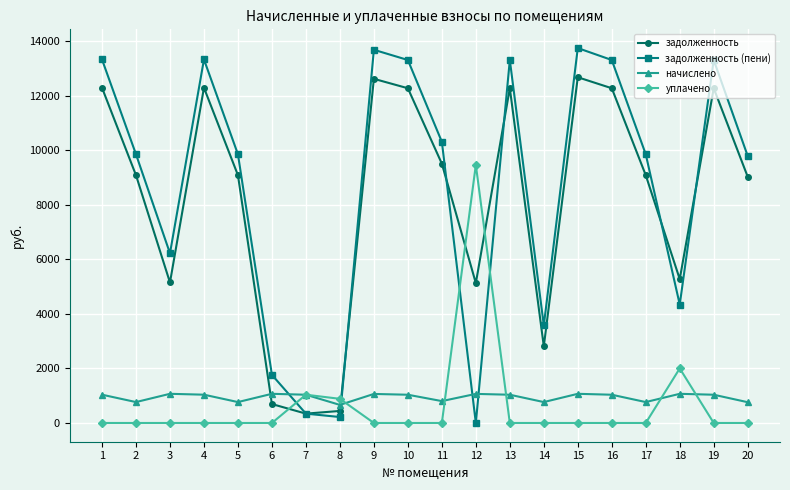

In начислено, how many points are lower than both neighbors (excluding endpoints)?

6